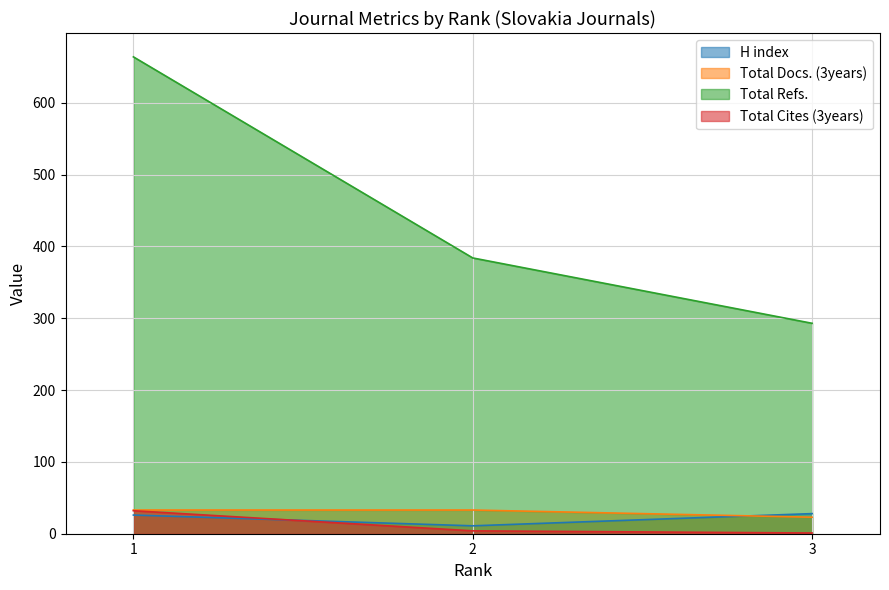

Which series has the widest spread of values?

Total Refs.